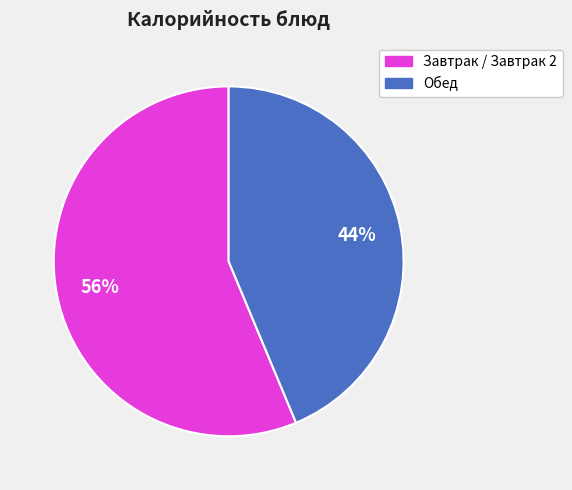

Is there any slice that represents more than half of the pie?

Yes